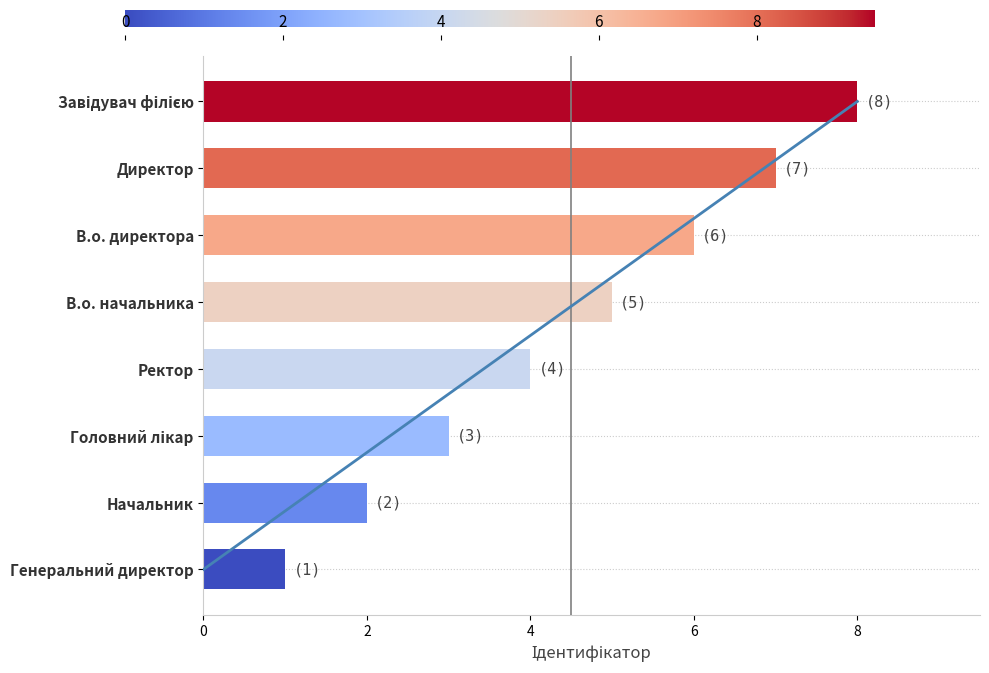

The chart shows a value of 0 at Начальник. True or false?

False